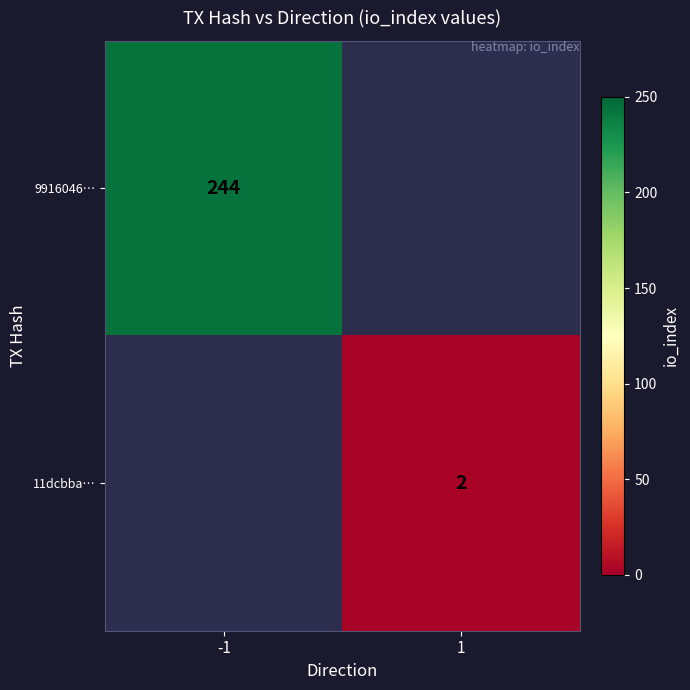

How many series are shown in this chart?

2